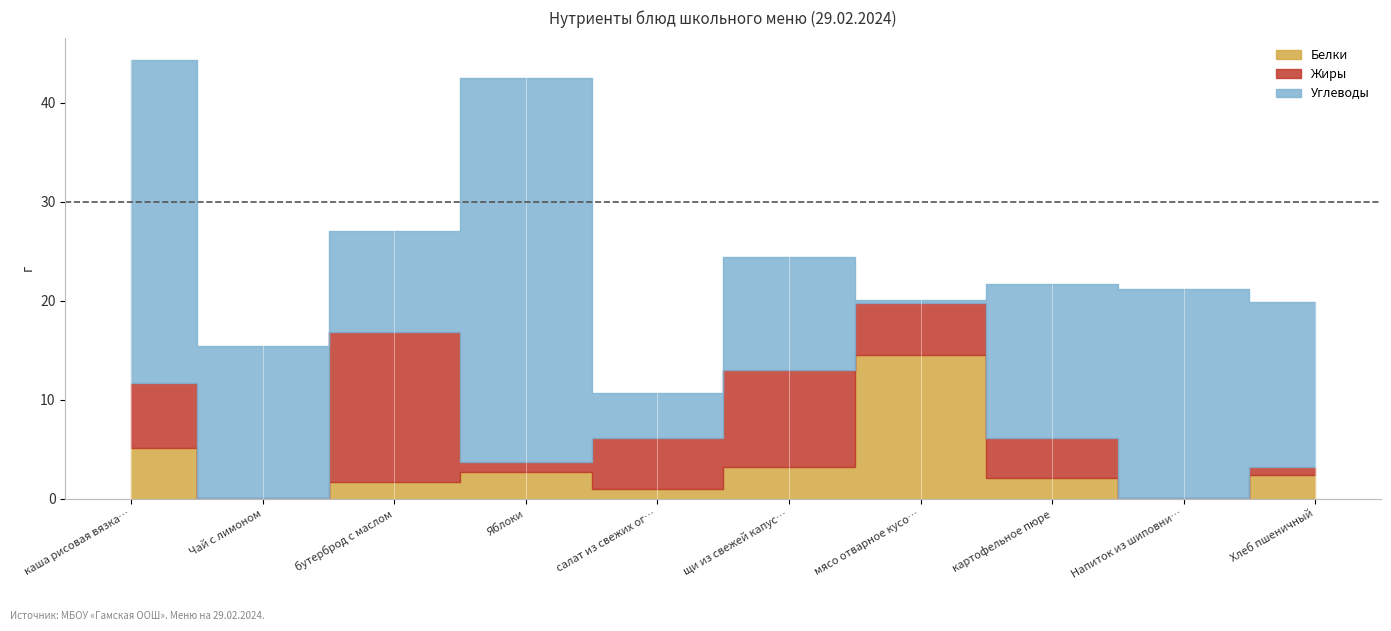

What is the difference between the Углеводы values at картофельное пюре and мясо отварное кусочками?

15.2